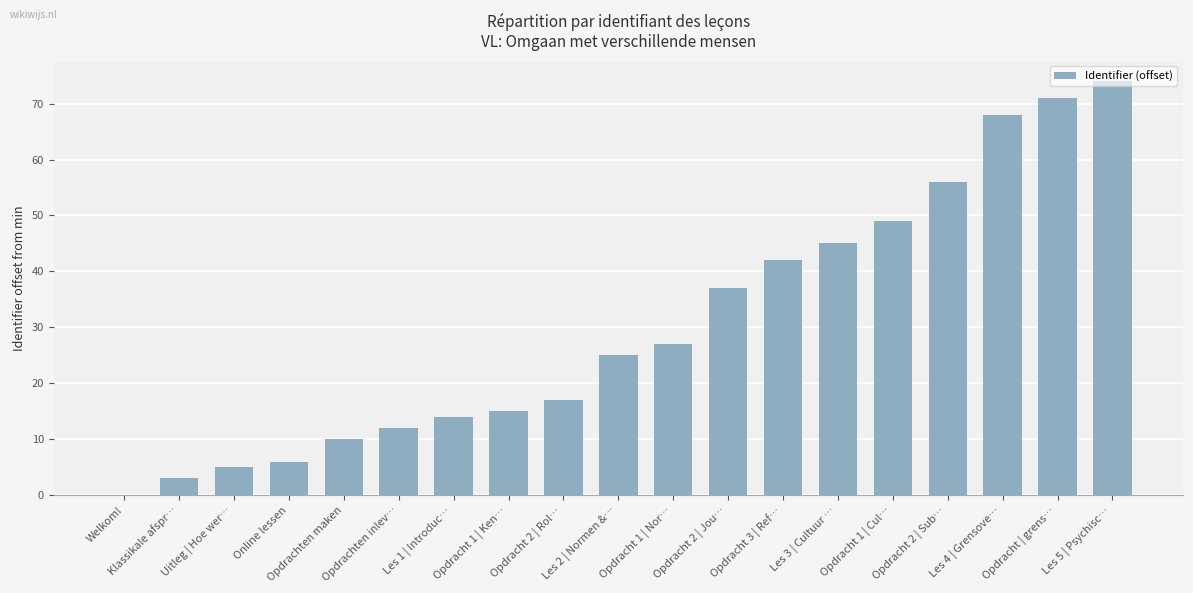

What is the maximum value shown in the chart?

74